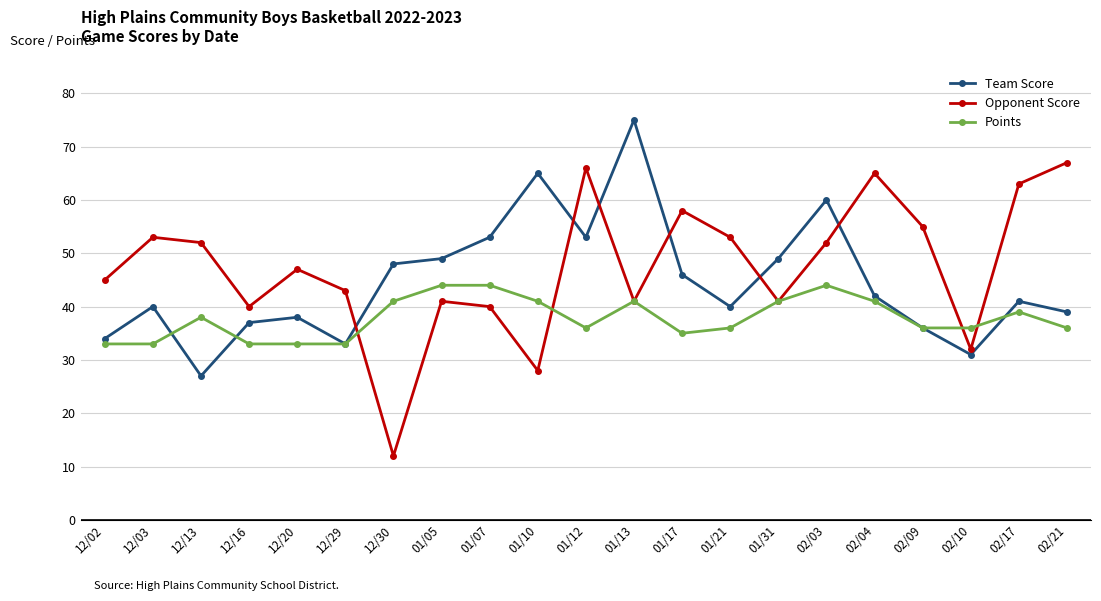

What is the total value across all series at 12/29?

109